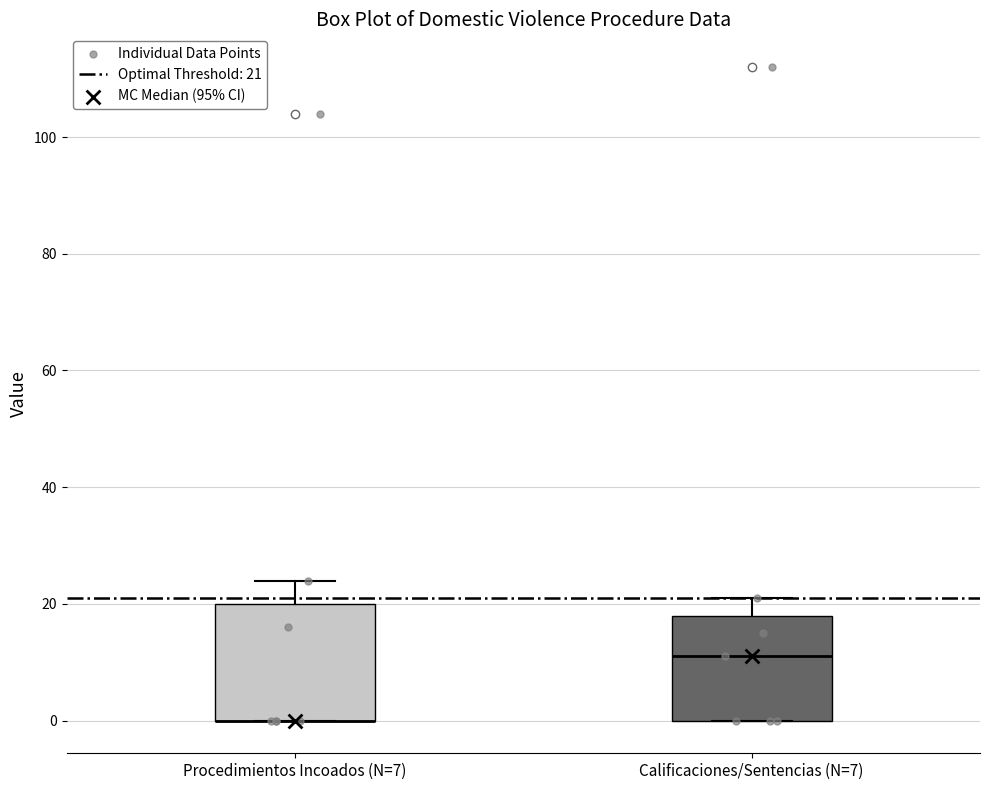

Where is the upper edge of the box for Calificaciones/Sentencias (N=7) on the y-axis? The values are not printed on the chart, so give them approximately, as read against the axis.

18